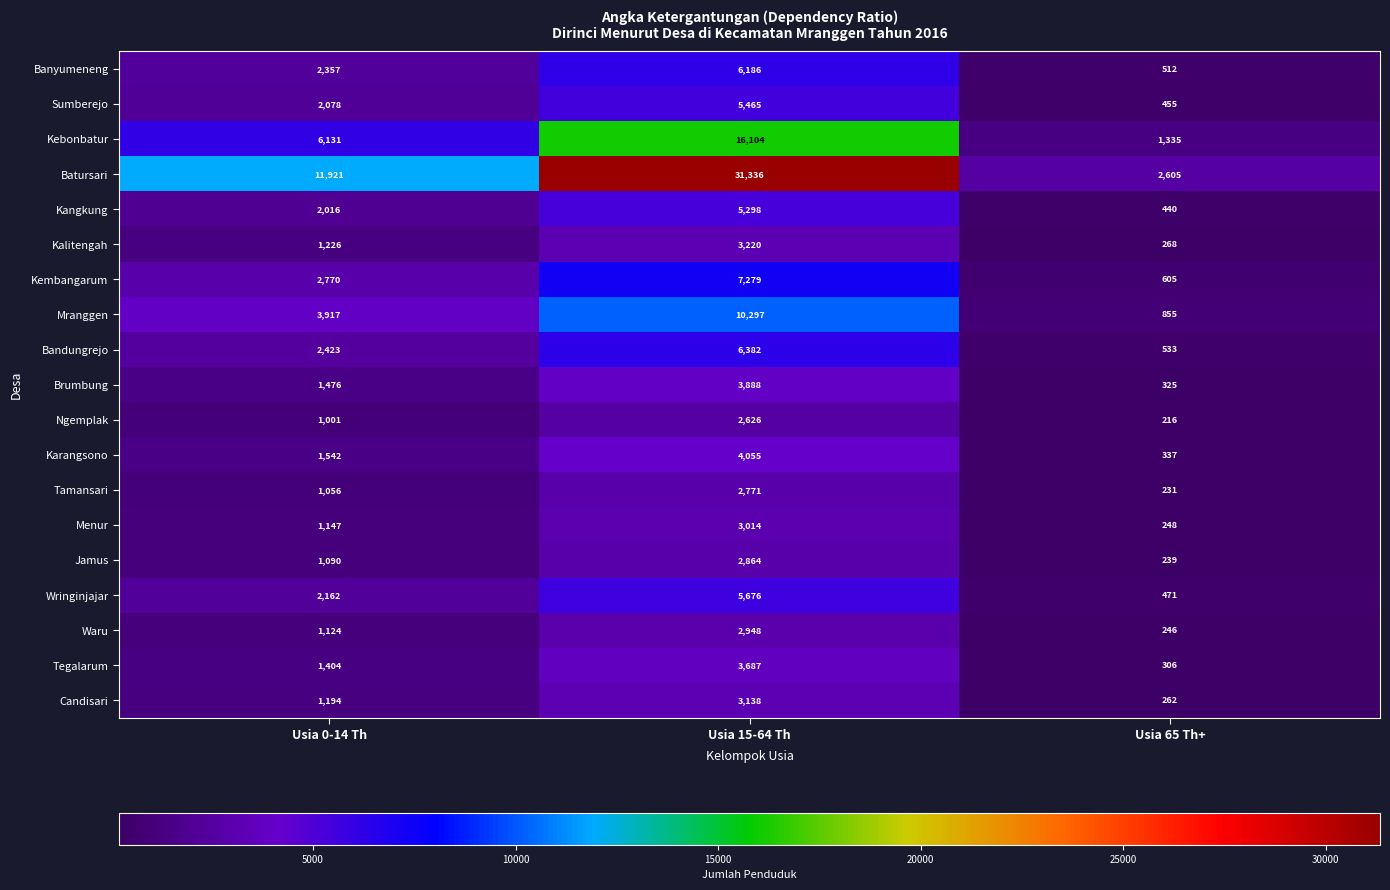

What is the difference between the maximum and second lowest values in the Batursari series?

19415